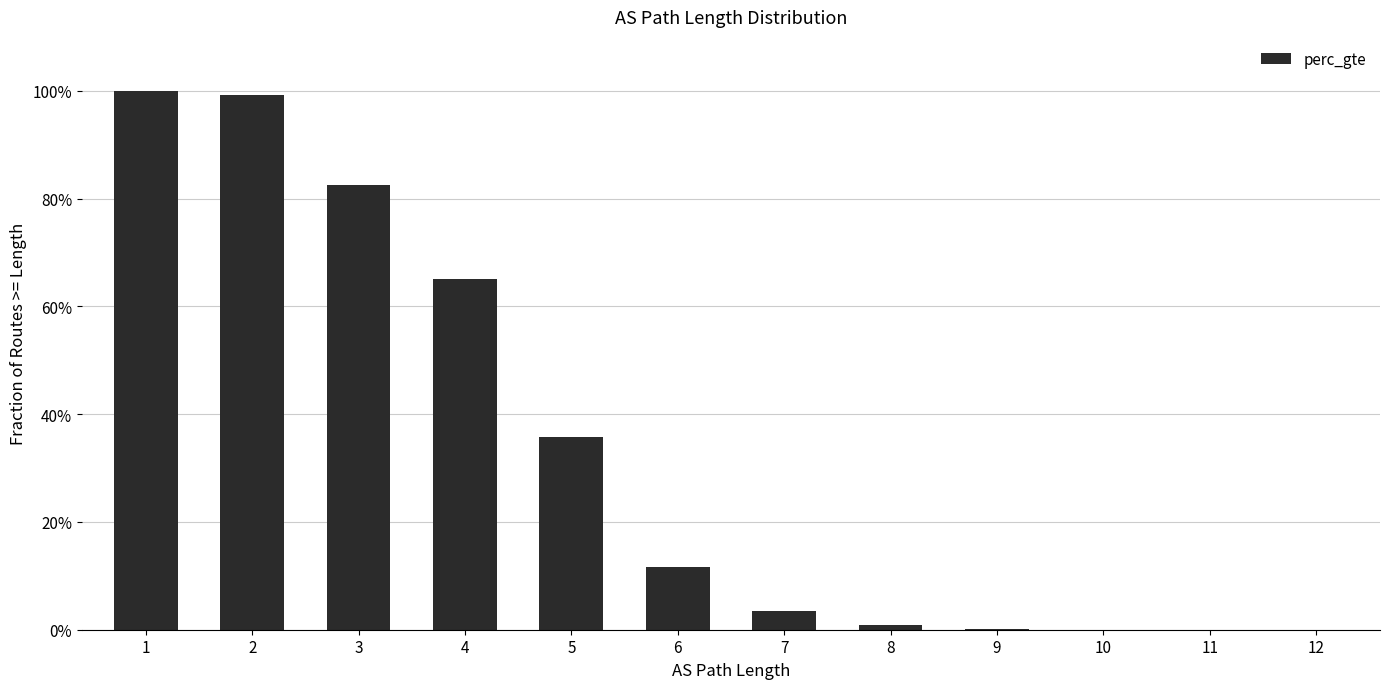

Are the bars horizontal?

No